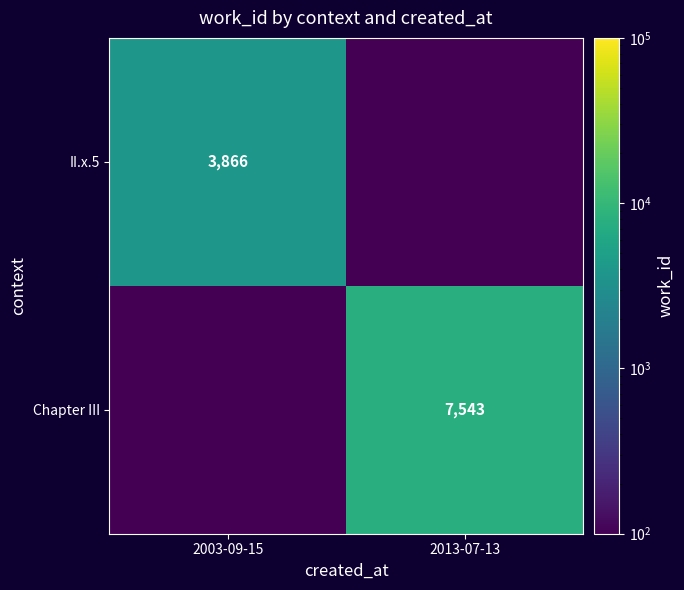

The II.x.5 series shows 1162 at 2003-09-15. True or false?

False